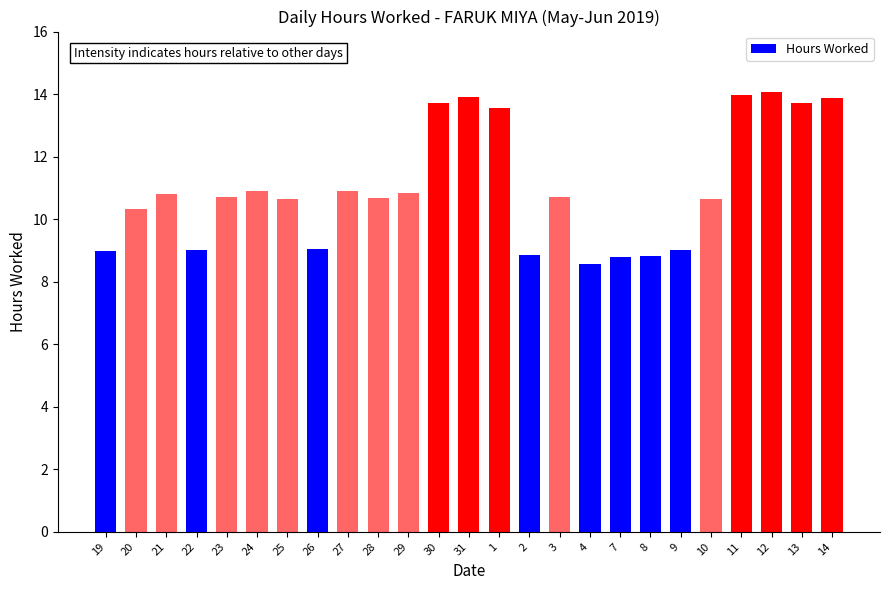

What is the maximum value shown in the chart?

14.1